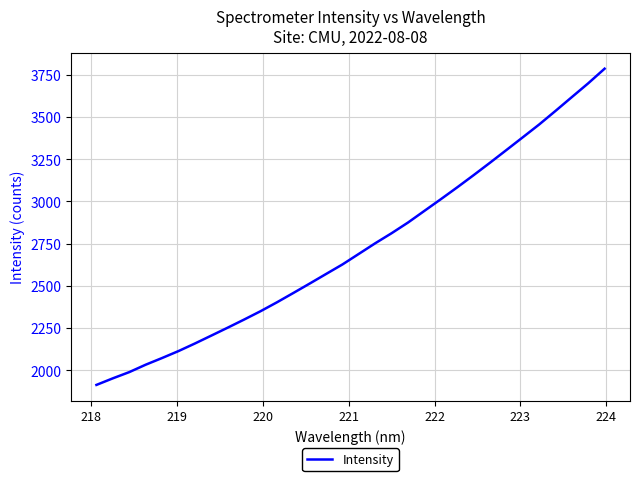

What is the greatest value displayed?

3786.4